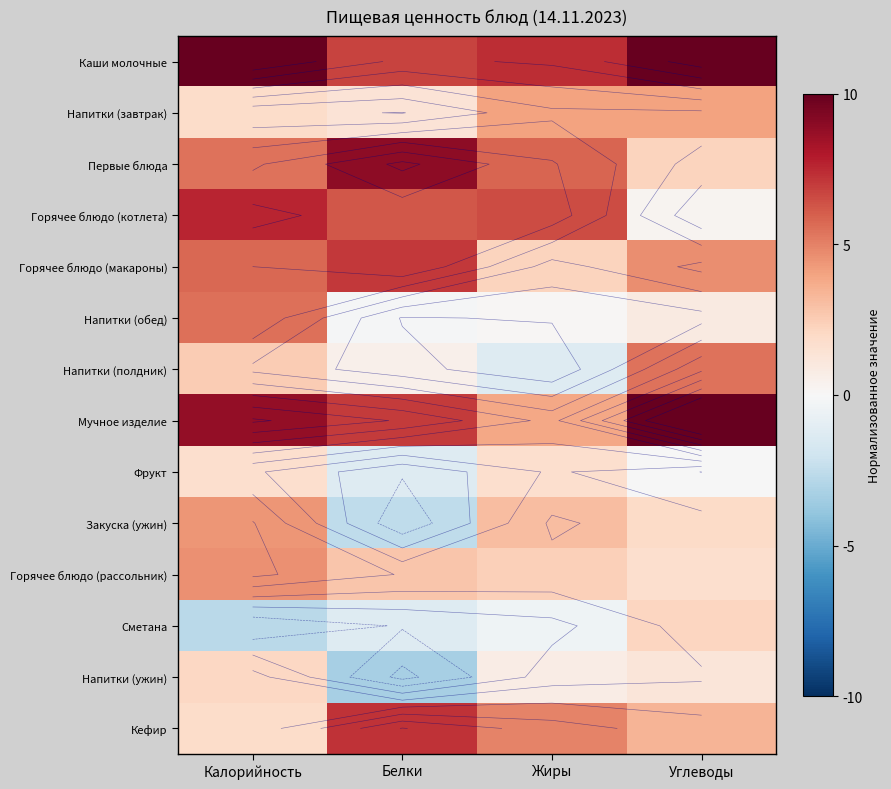

Read the Напитки (ужин) value at Белки.

-3.3